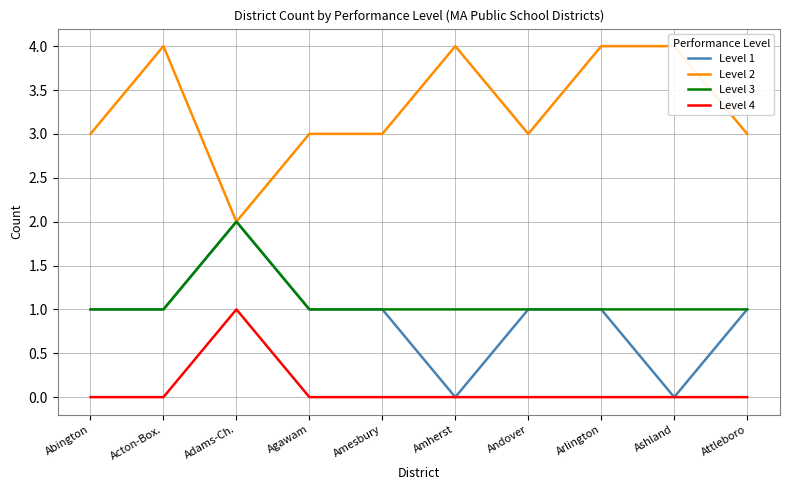

Is this an area chart (filled region under the line)?

No